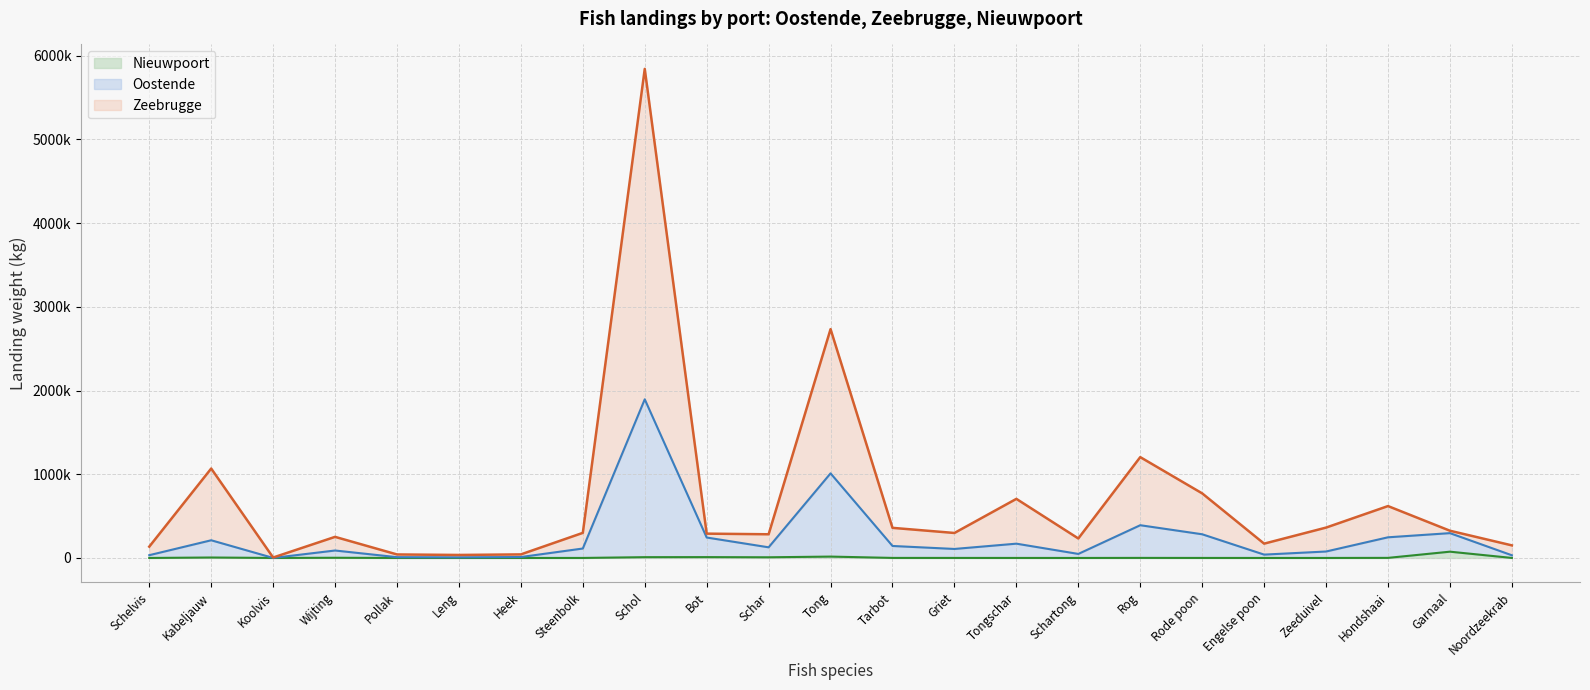

Rank the categories by Zeebrugge value from highest to lowest.

Schol, Tong, Rog, Kabeljauw, Rode poon, Tongschar, Hondshaai, Zeeduivel, Tarbot, Garnaal, Steenbolk, Griet, Bot, Schar, Wijting, Schartong, Engelse poon, Noordzeekrab, Schelvis, Heek, Pollak, Leng, Koolvis